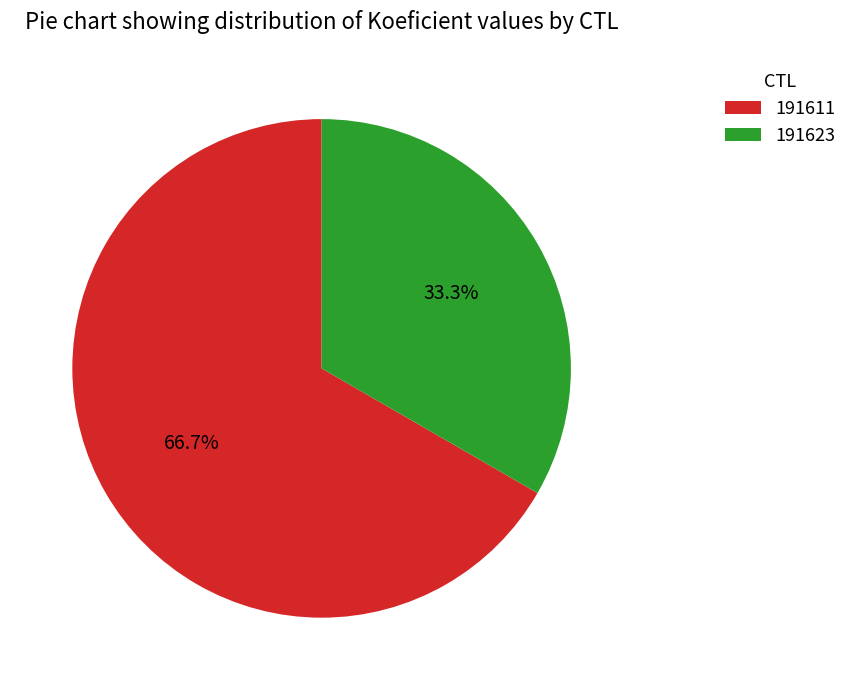

Which category has the biggest portion of the pie?

191611